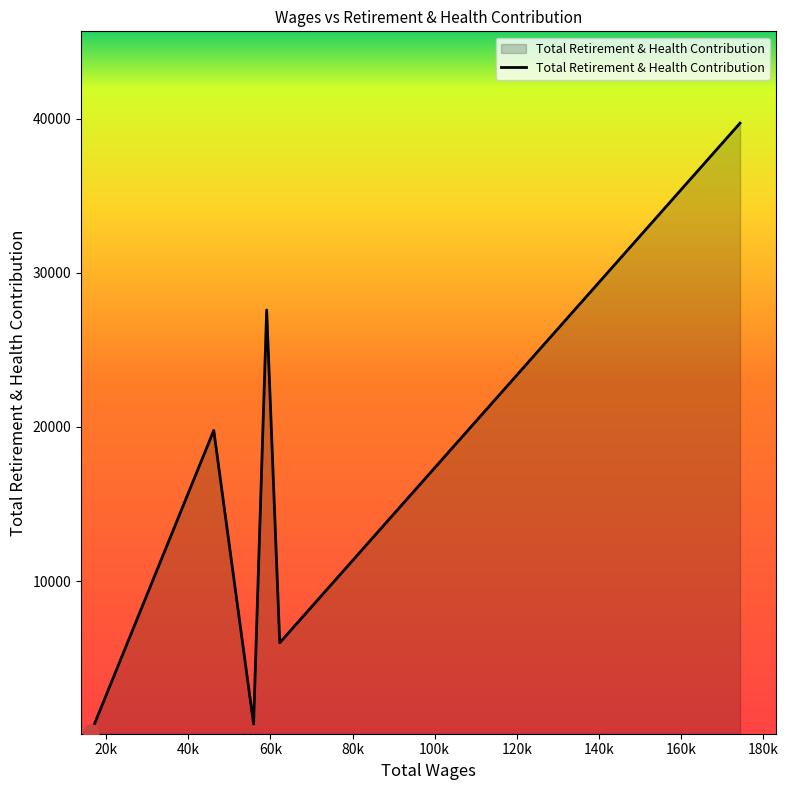

What is the maximum value shown in the chart?

39700